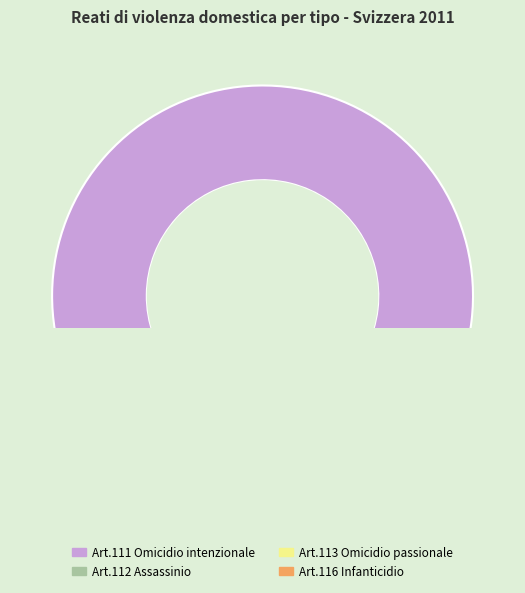

To the nearest percent, what is the average slice percentage?

25%